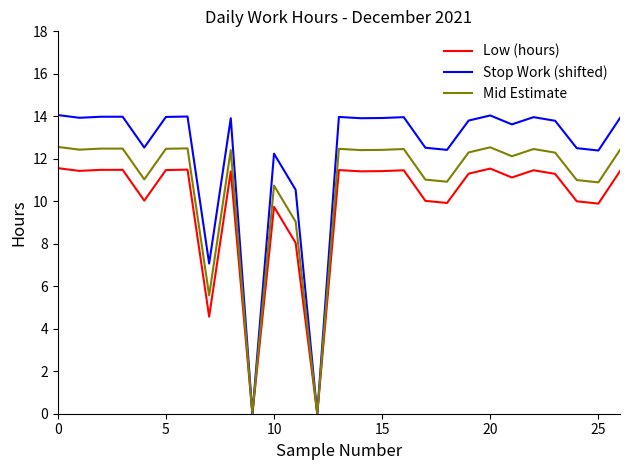

Rank the series by their maximum value, from lowest to highest.

Low (hours), Mid Estimate, Stop Work (shifted)